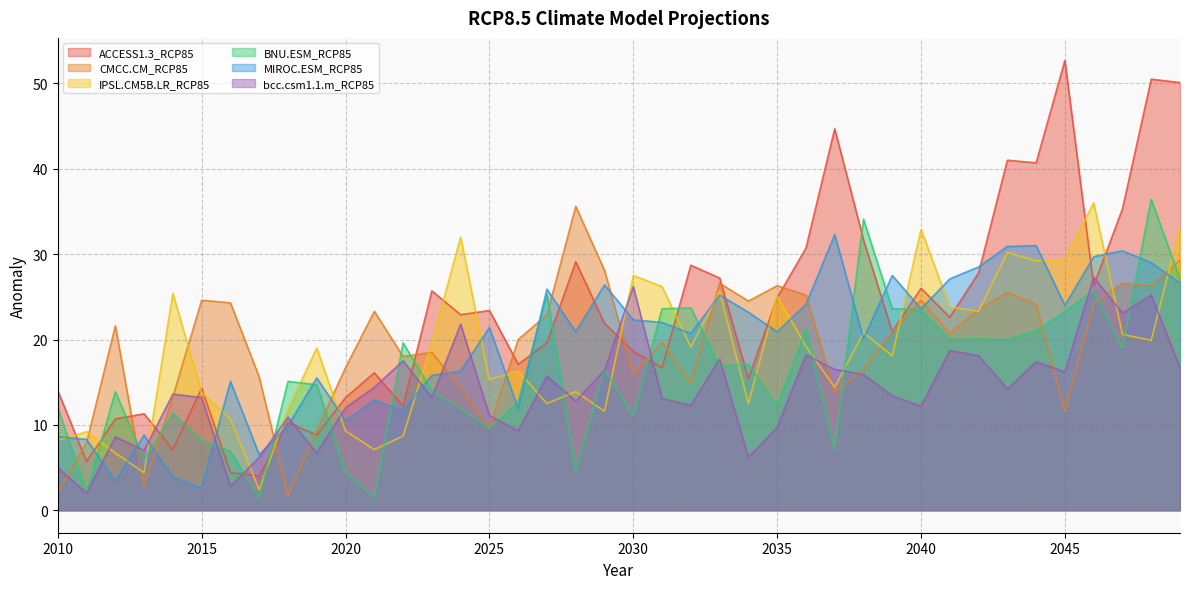

At which category does the chart reach its minimum across all series?

2017